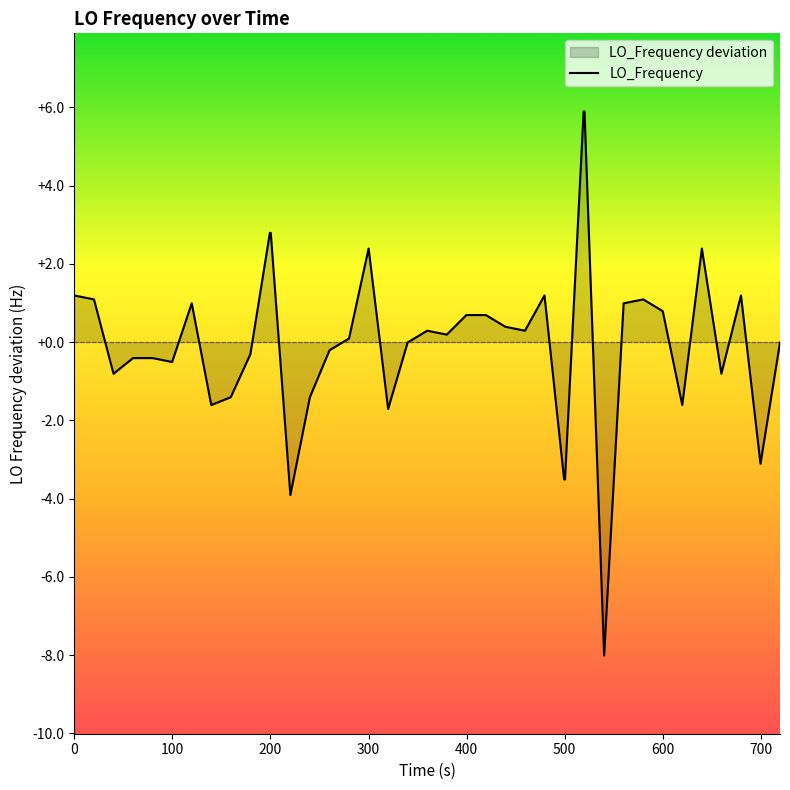

Does the chart display data point markers on the line(s)?

No